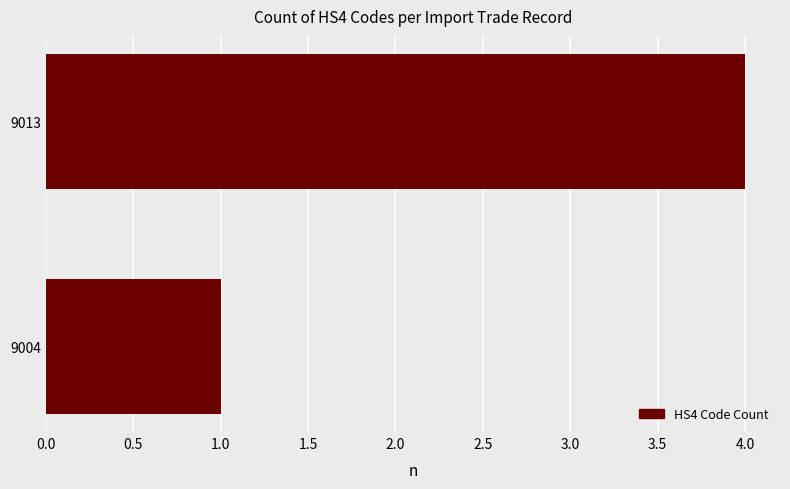

Rank the categories by value from highest to lowest.

9013, 9004